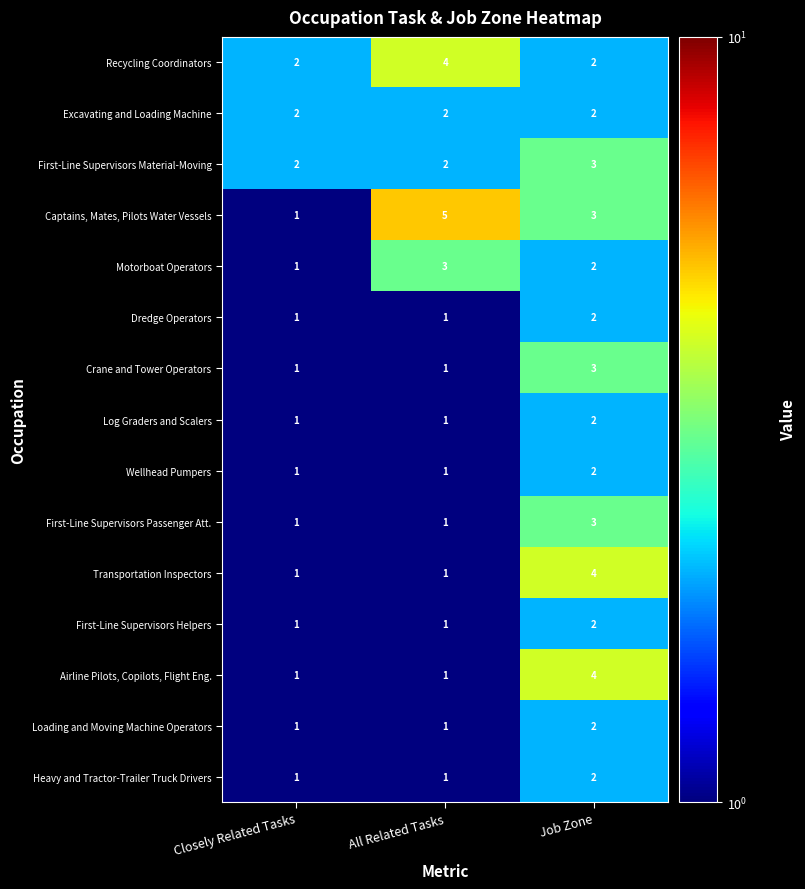

What is the sum of the Recycling Coordinators values at All Related Tasks and Closely Related Tasks?

6